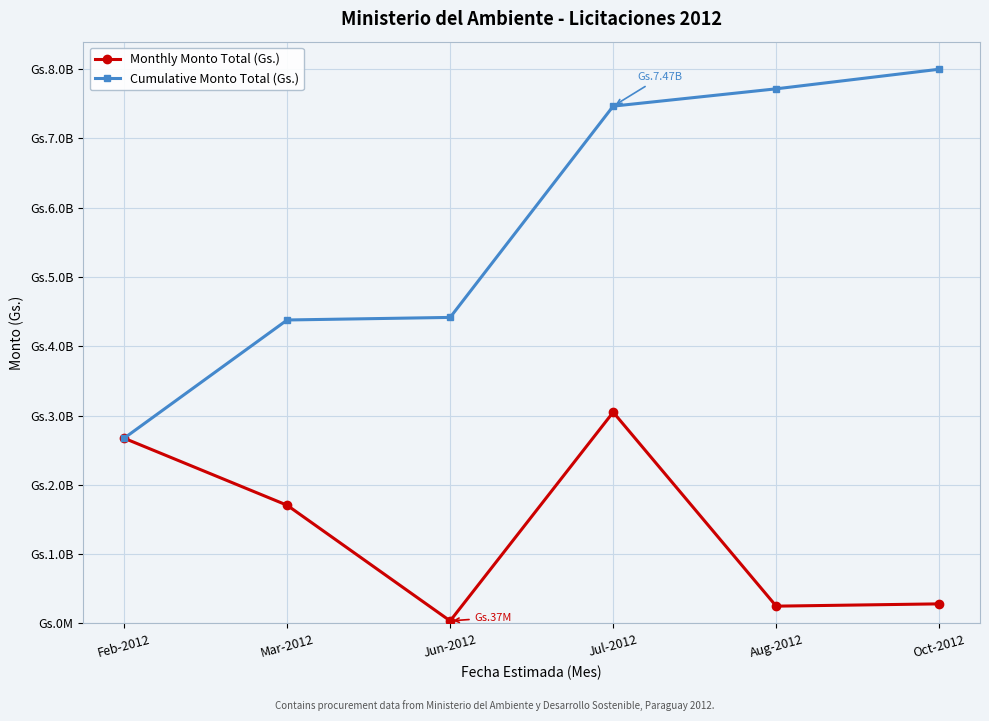

List the series in order of their overall mean, lowest first.

Monthly Monto Total (Gs.), Cumulative Monto Total (Gs.)